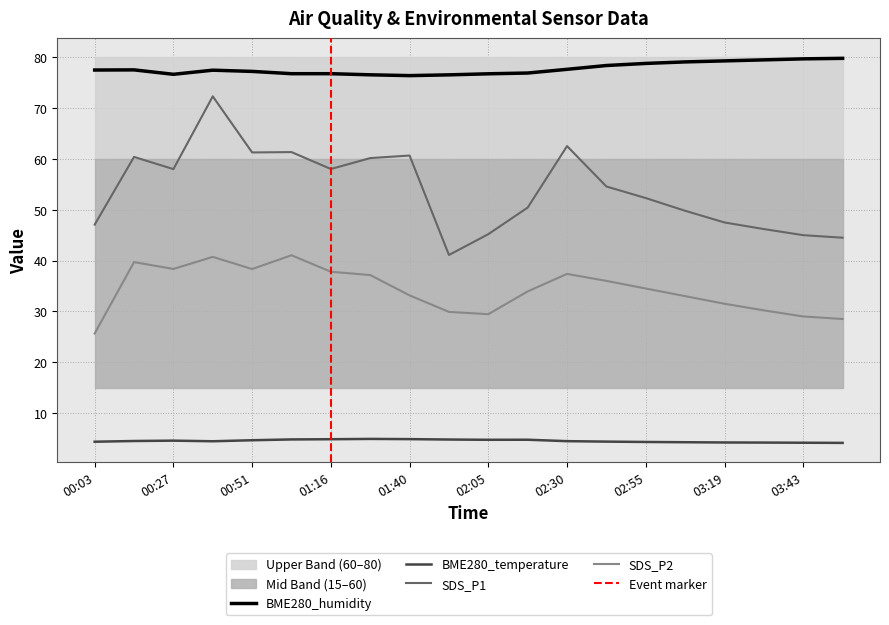

List the labels in order of SDS_P1 value, smallest first.

01:52, 03:55, 03:43, 02:05, 03:31, 00:03, 03:19, 03:07, 02:17, 02:55, 02:42, 00:27, 01:16, 01:28, 00:15, 01:40, 00:51, 01:04, 02:30, 00:39